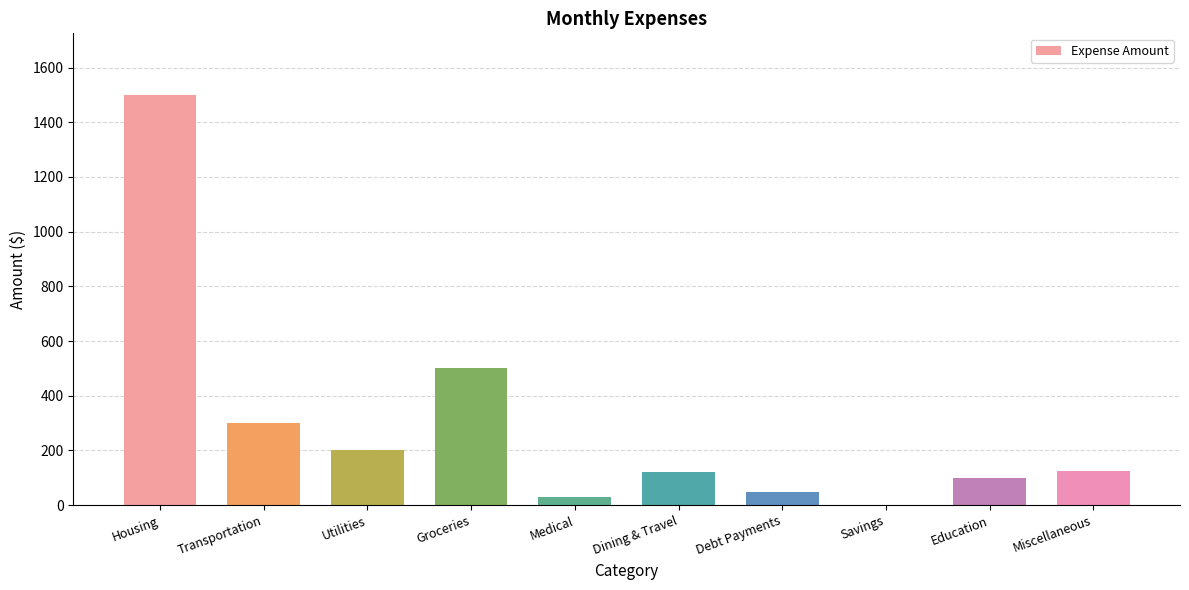

The value at Savings is 0. True or false?

True